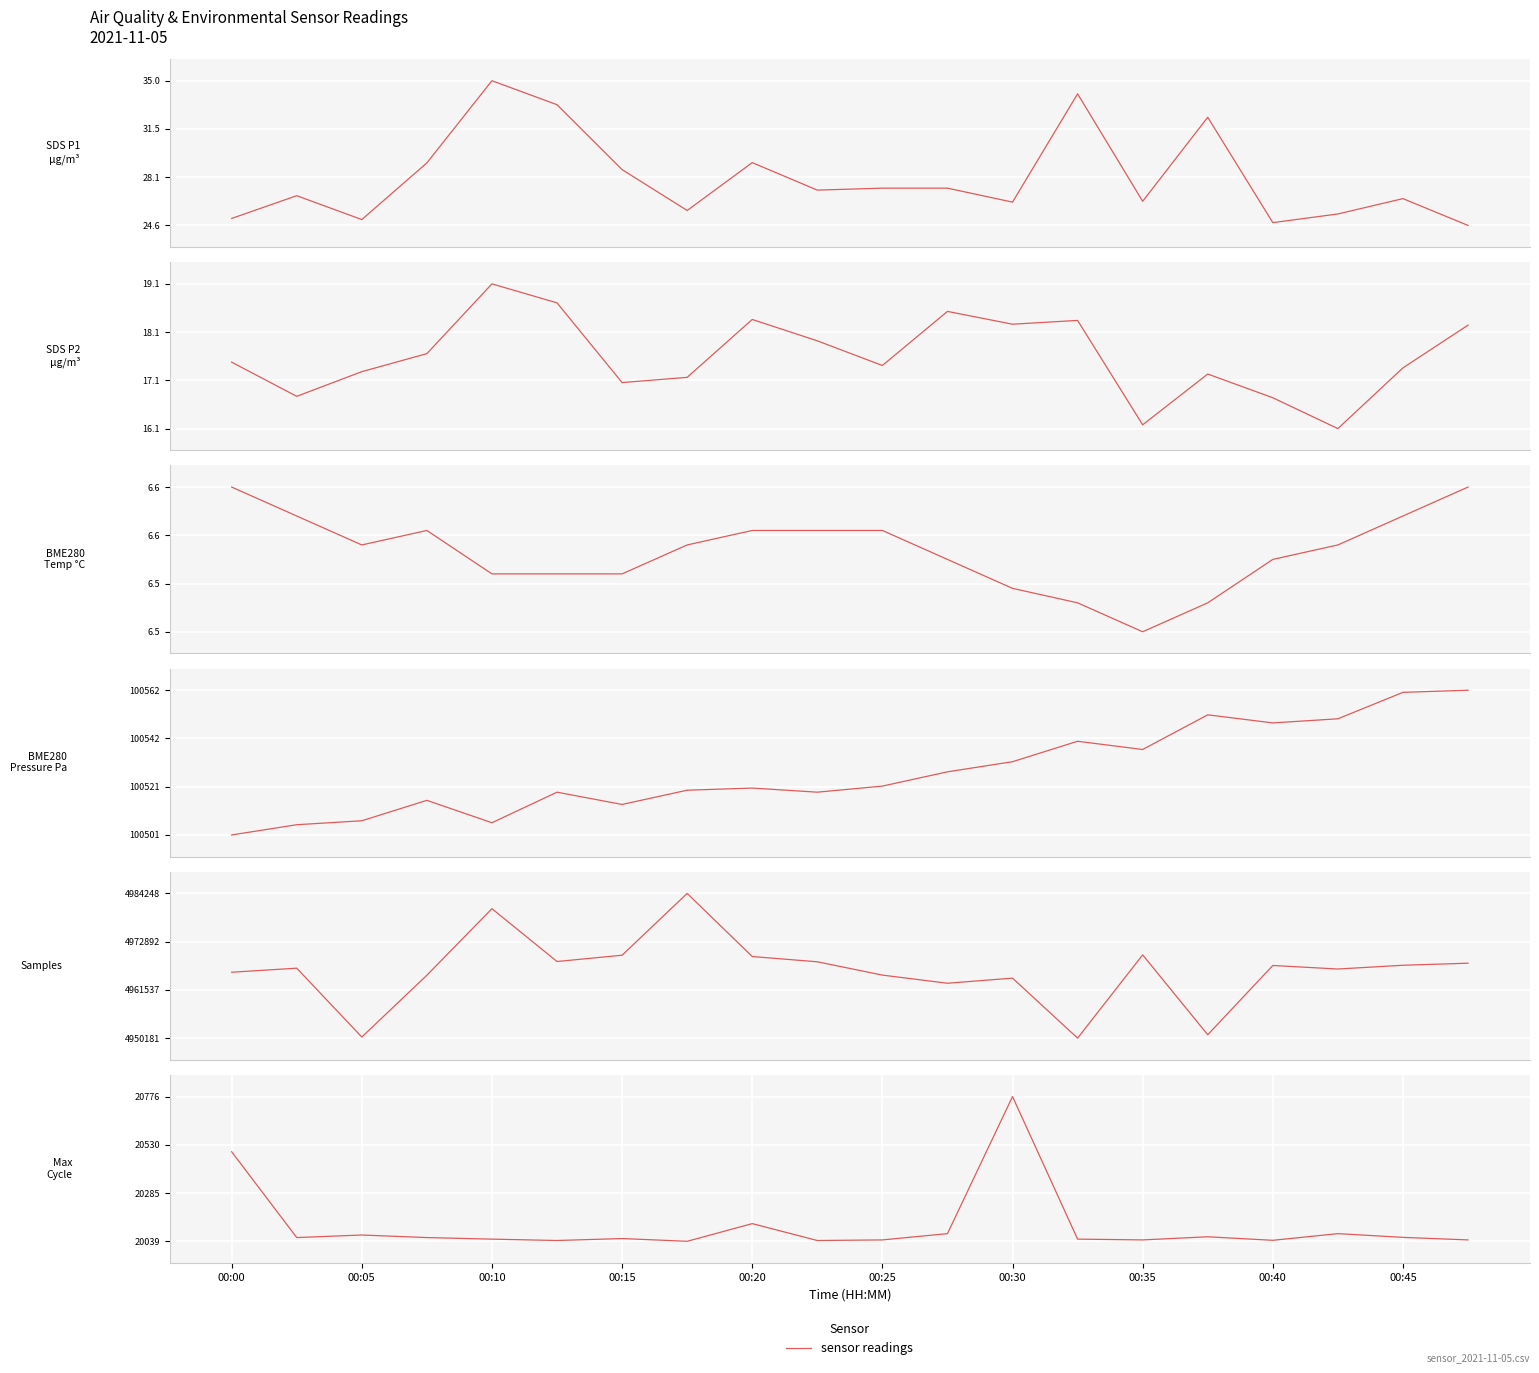

What is the change in value from 15 to 18?

-3